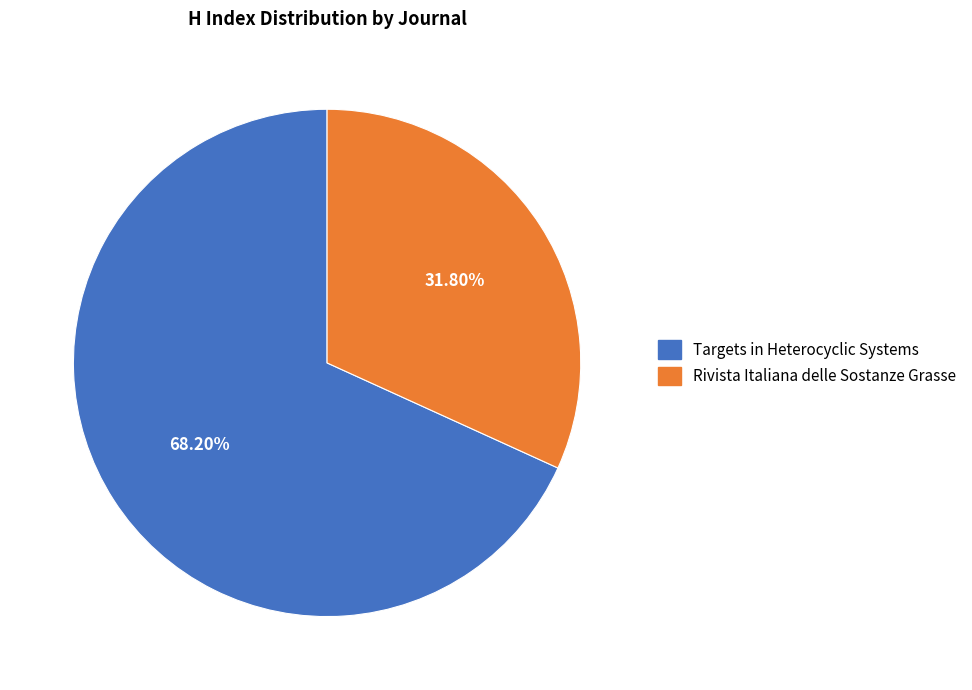

Between Targets in Heterocyclic Systems and Rivista Italiana delle Sostanze Grasse, which is larger?

Targets in Heterocyclic Systems